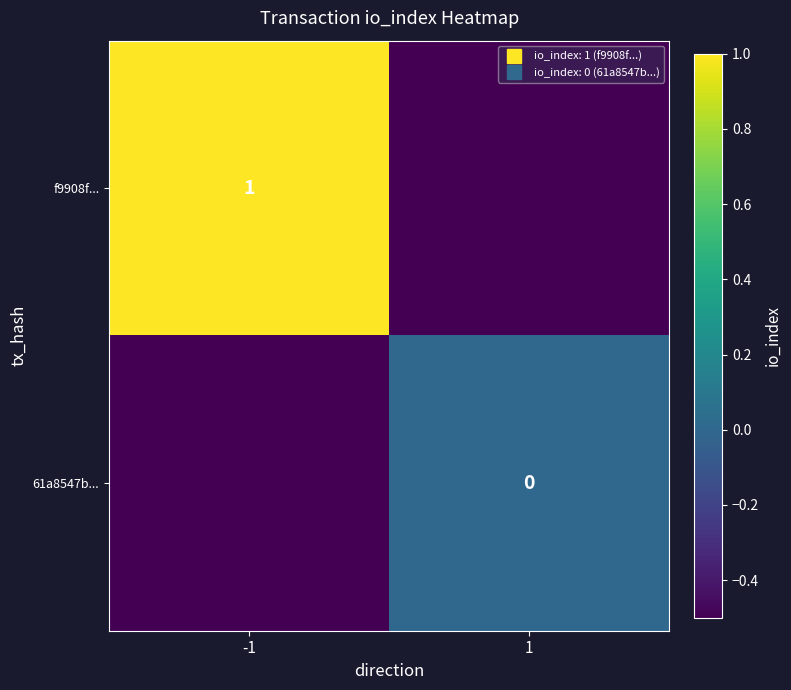

What is the difference between the maximum and minimum values in the 61a8547b... series?

0.5